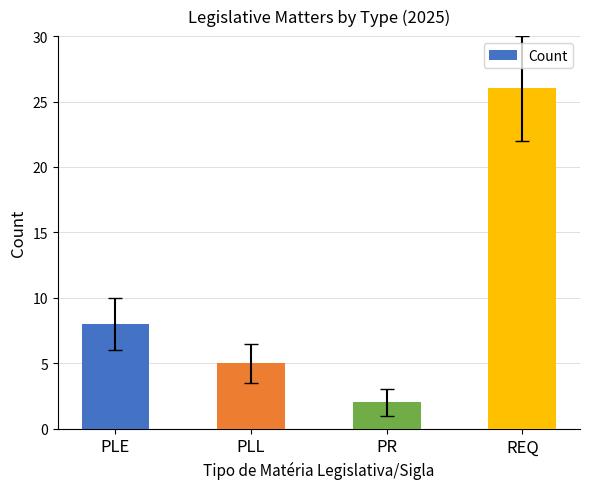

Rank the categories by value from highest to lowest.

REQ, PLE, PLL, PR